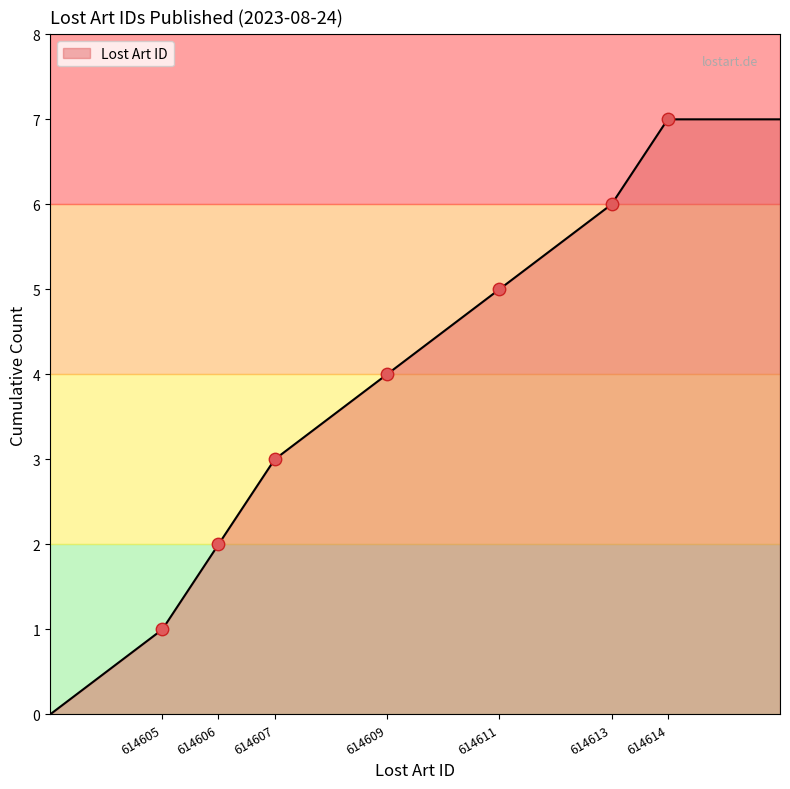

What is the difference between the maximum and minimum values?

7